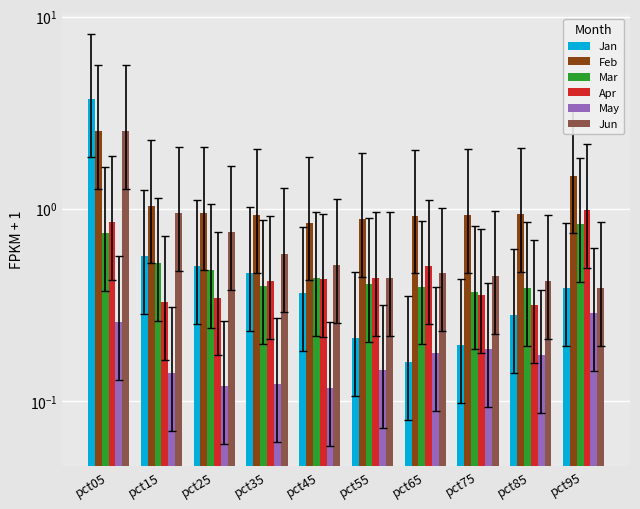

At which label does Jun reach its peak?

pct05